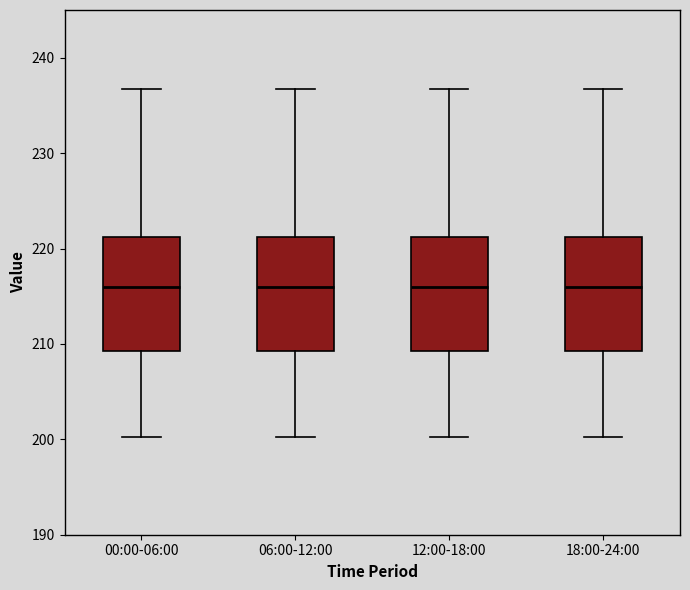

Where does the upper whisker of the box for 06:00-12:00 end on the y-axis? The values are not printed on the chart, so give them approximately, as read against the axis.

237